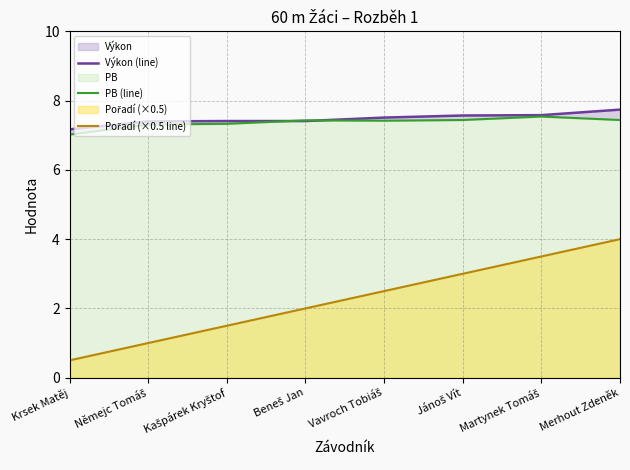

What is the difference between the PB (line) values at Němejc Tomáš and Vavroch Tobiáš?

0.1